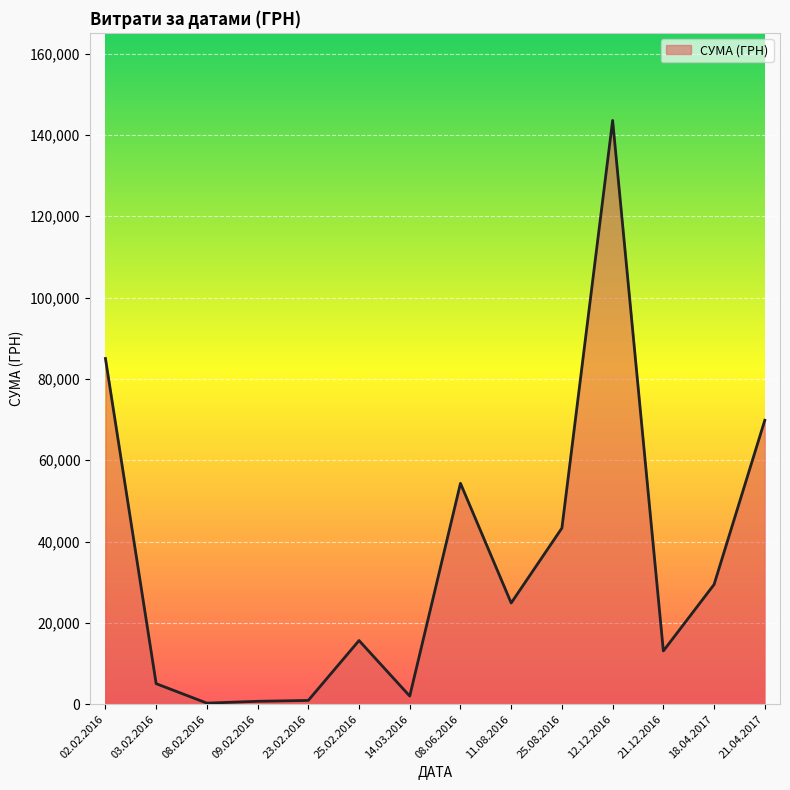

Approximately how many times larger is the value at 11.08.2016 compared to 12.12.2016?

0.2